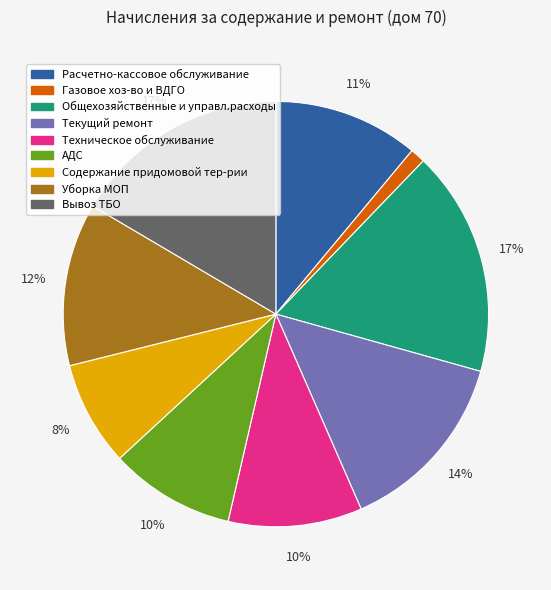

How many slices are in this pie chart?

9